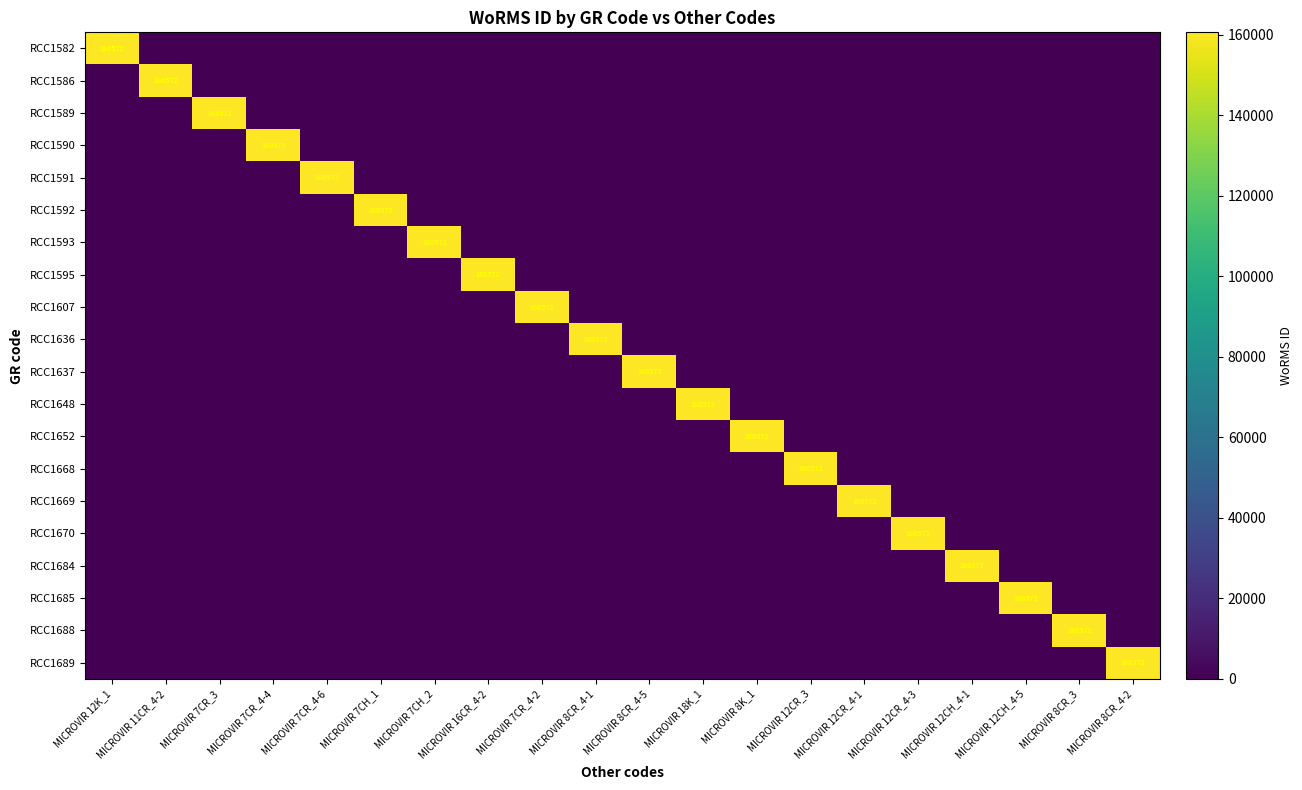

What is the maximum value shown in the chart?

160572